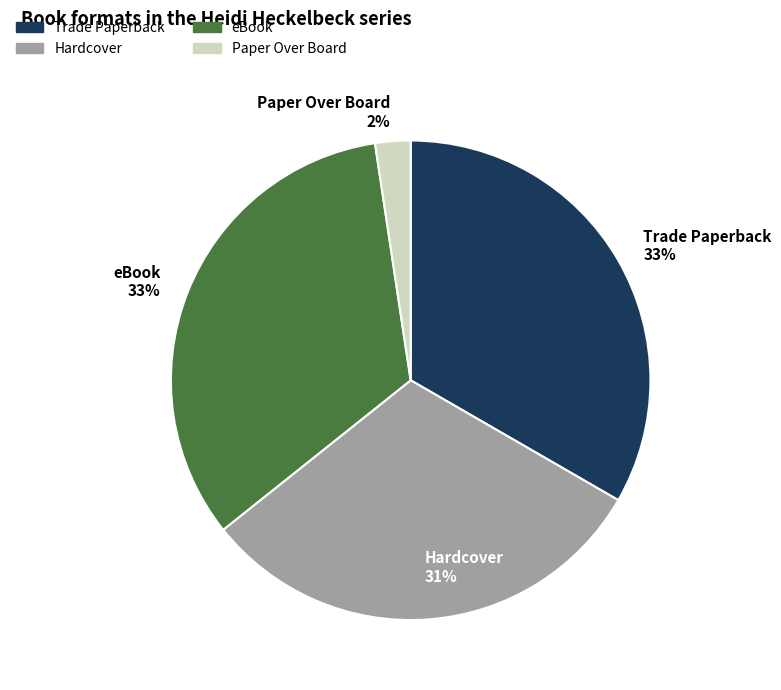

Is Hardcover the majority of the pie?

No